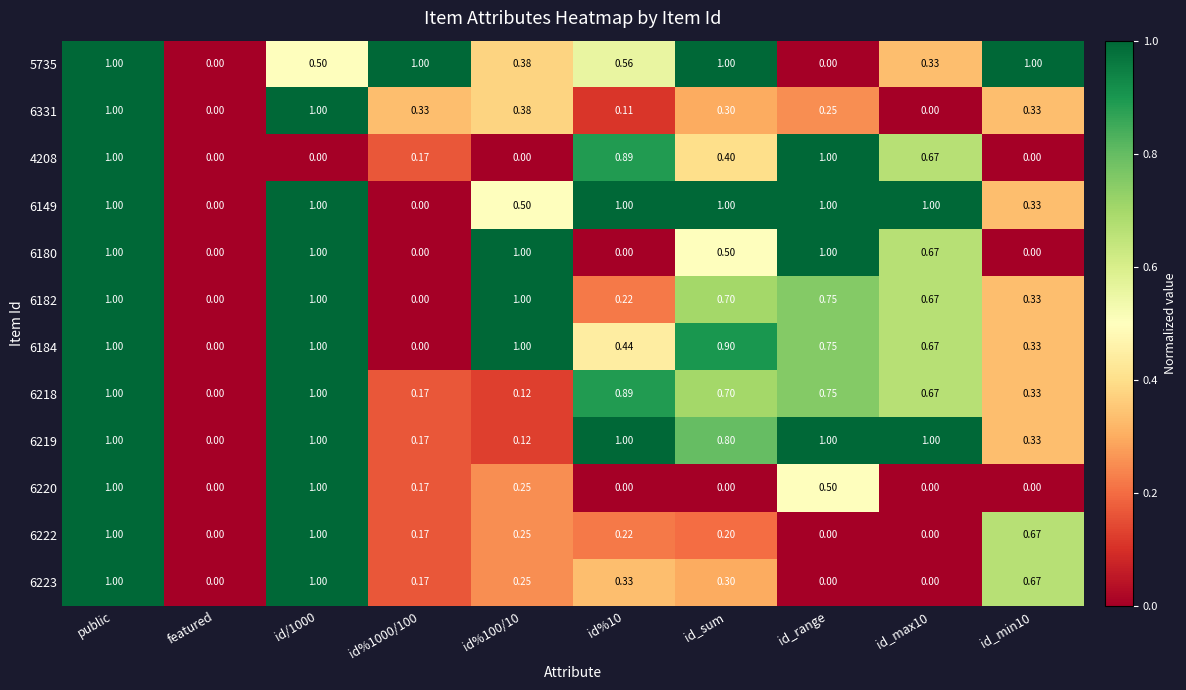

Is the value of 6184 at id_sum greater than the value of 6218 at id%100/10?

Yes